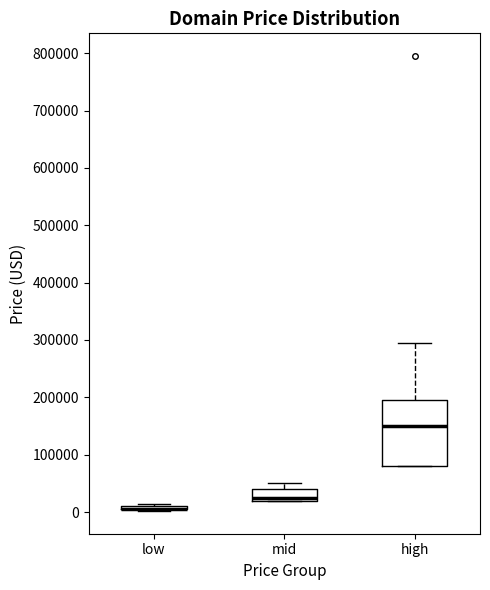

Reading left to right, read every box against the y-axis: the position of its median line, the range the box covers, and the ends of its whiskers. The values are not printed on the chart, so give them approximately, as read against the axis.

low: box collapsed to a line at 0, whiskers 0 to 10000
mid: median 20000 (just above the box's lower edge), box 20000 to 40000, whiskers 20000 to 50000
high: median 150000, box 80000 to 190000, whiskers 80000 to 290000